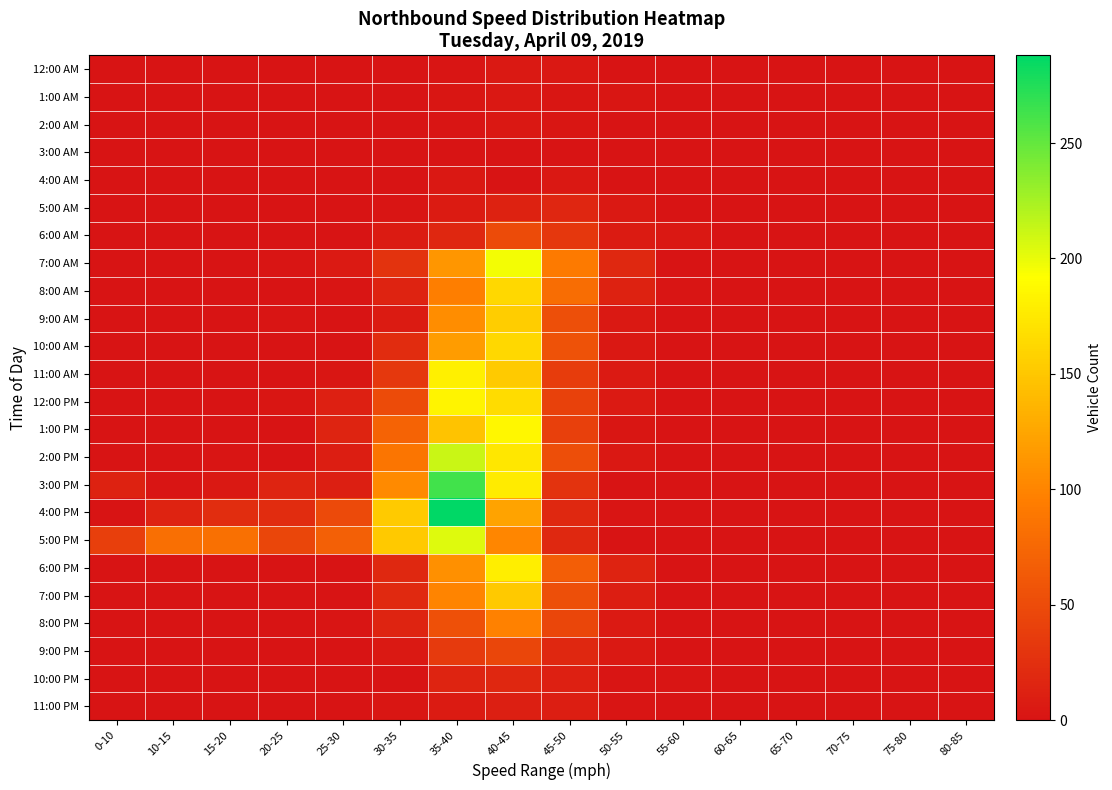

What is the total value across all series at 35-40?

2266